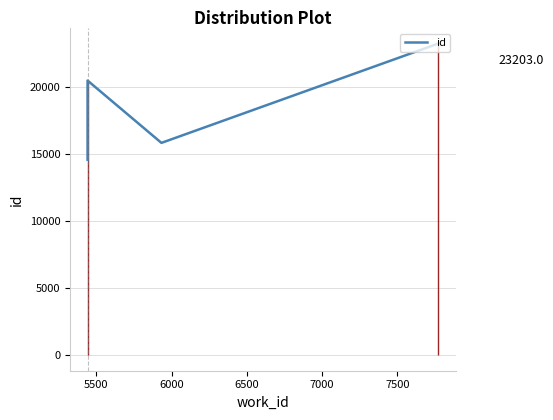

What value does the data have at 6000, to the nearest 50?

15800